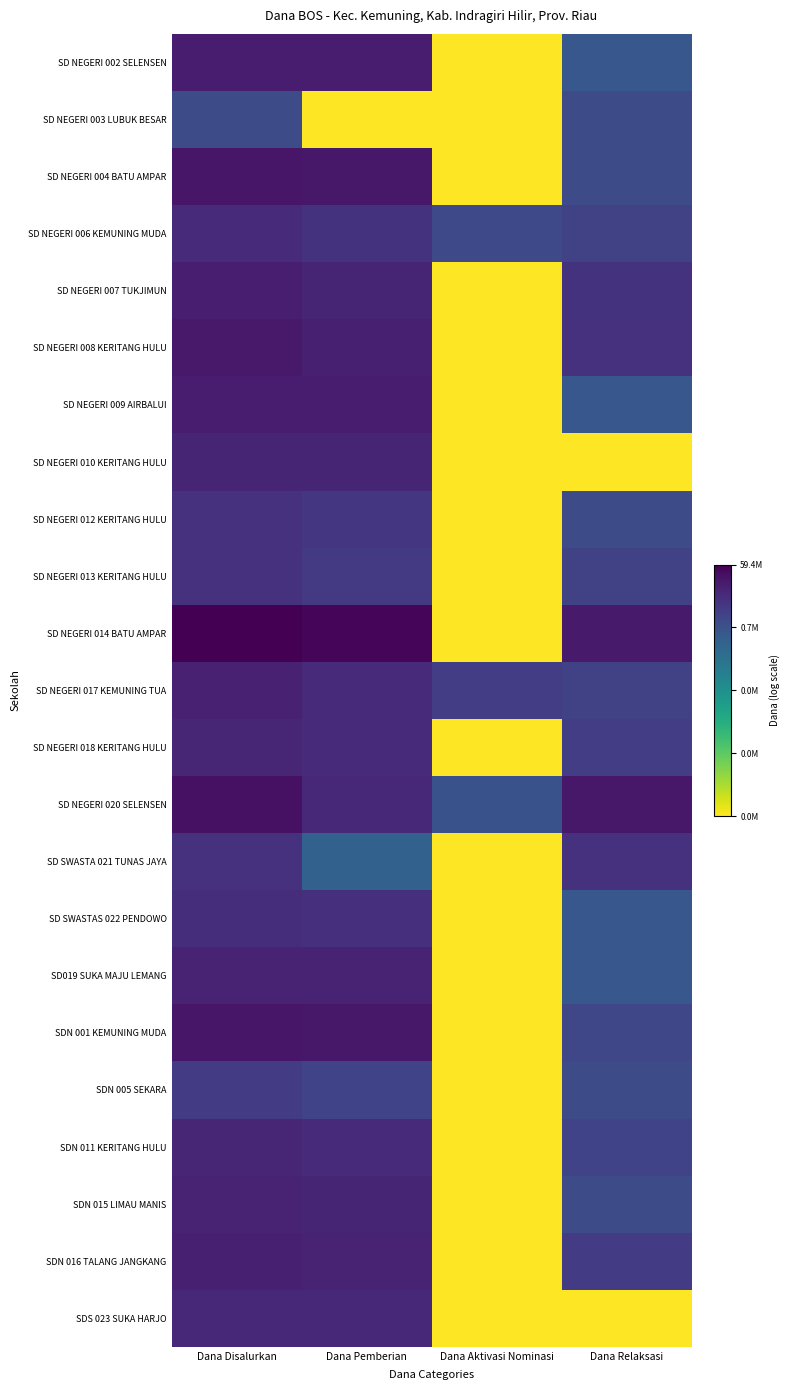

What is the spread (max minus min) of values at Dana Relaksasi?

16.8